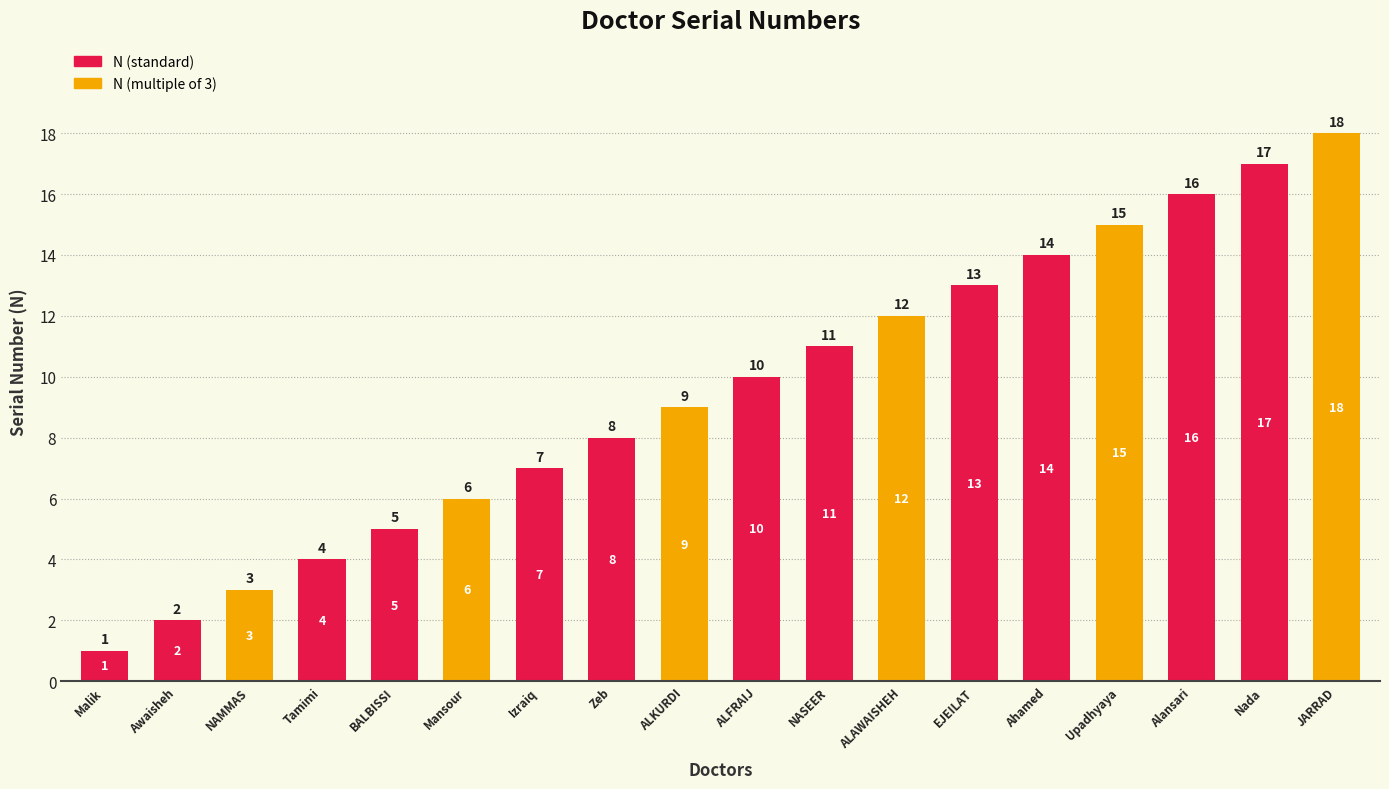

What is the minimum value shown in the chart?

1